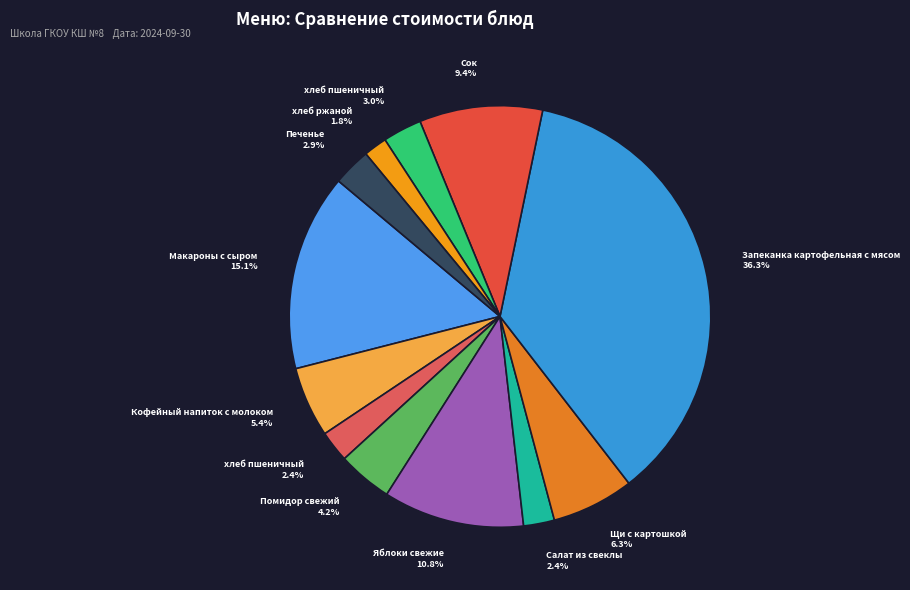

Count the number of slices in the pie.

12